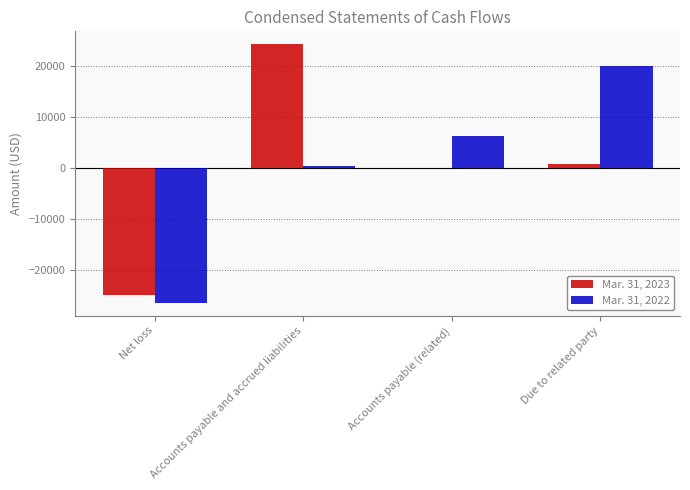

Is the value of Mar. 31, 2023 at Accounts payable and accrued liabilities greater than the value of Mar. 31, 2022 at Net loss?

Yes